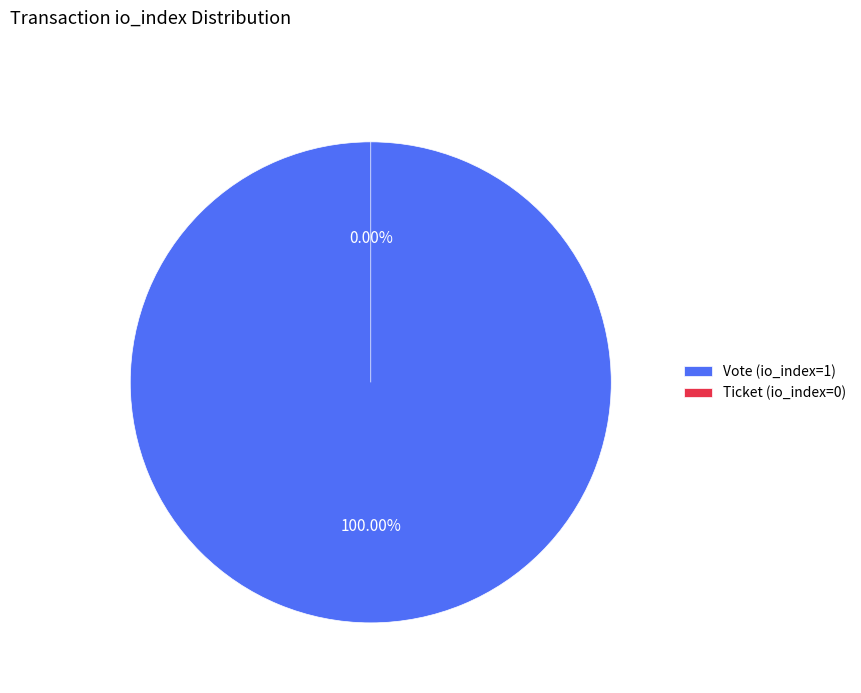

Rank the categories by value from highest to lowest.

Vote (io_index=1), Ticket (io_index=0)